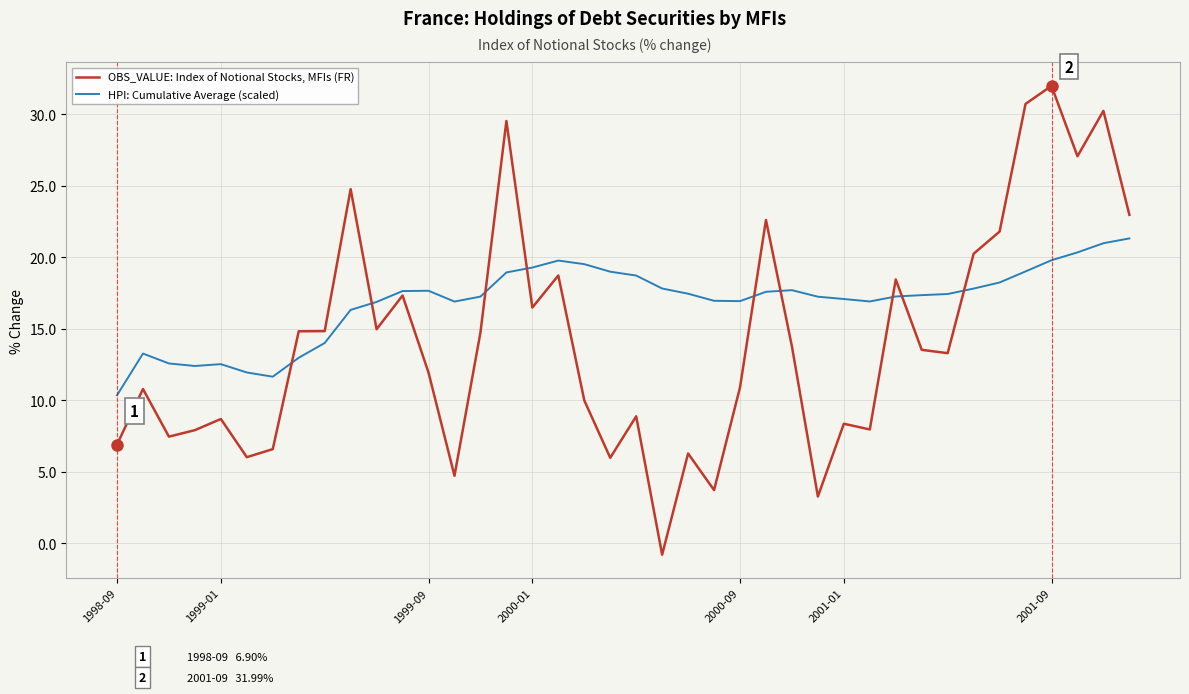

Which series has the largest total across all categories?

HPI: Cumulative Average (scaled)